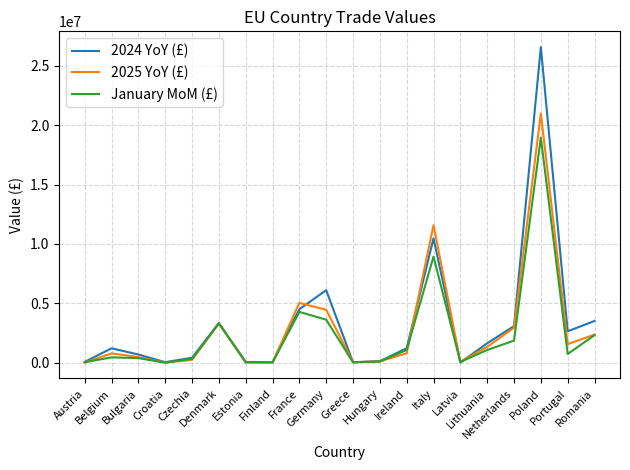

Rank the series by their maximum value, from lowest to highest.

January MoM (£), 2025 YoY (£), 2024 YoY (£)